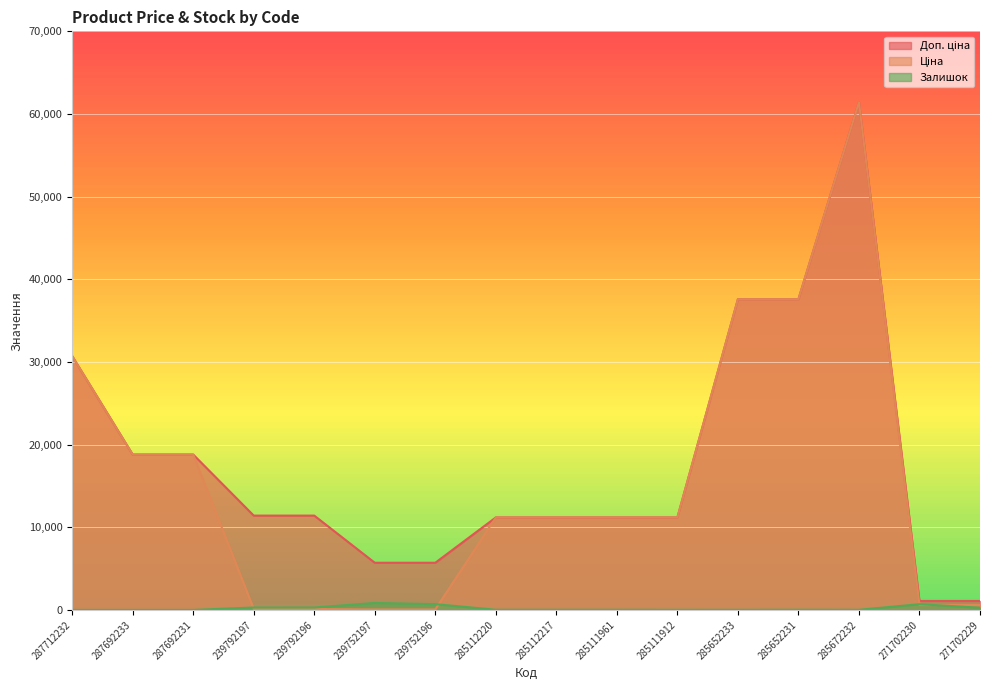

Is it true that Доп. ціна equals 37593.6 at 285652231?

True